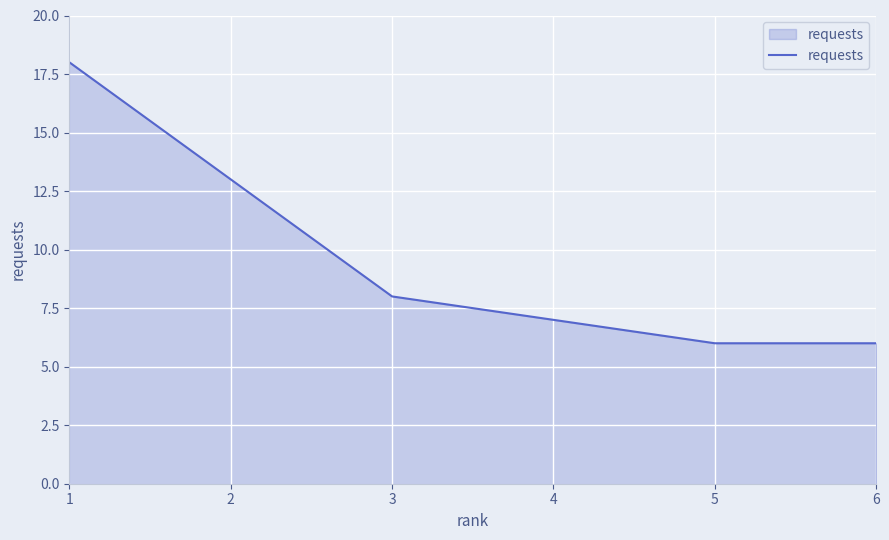

What is the change in value from 2 to 4?

-6